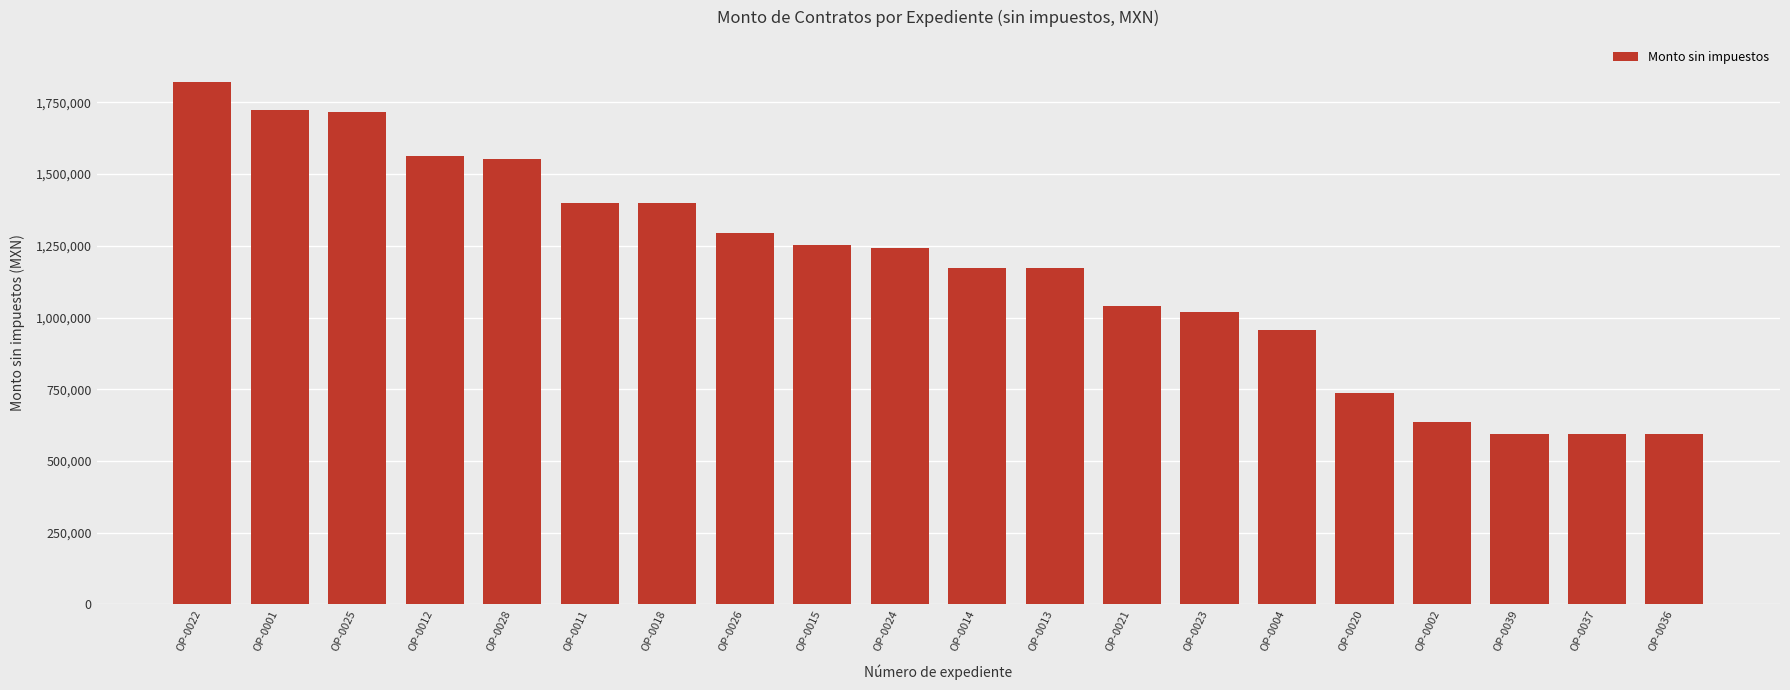

What is the sum of the values at OP-0021 and OP-0037?

1632468.1